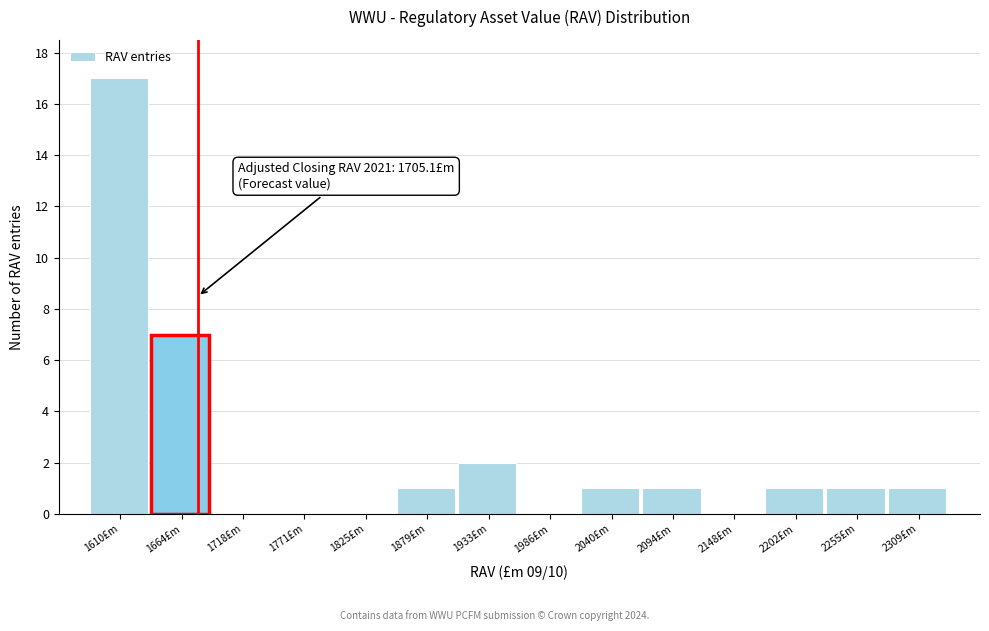

Reading right to left, list all the values displayed in this chart.

2309£m=1	2255£m=1	2202£m=1	2148£m=0	2094£m=1	2040£m=1	1986£m=0	1933£m=2	1879£m=1	1825£m=0	1771£m=0	1718£m=0	1664£m=7	1610£m=17